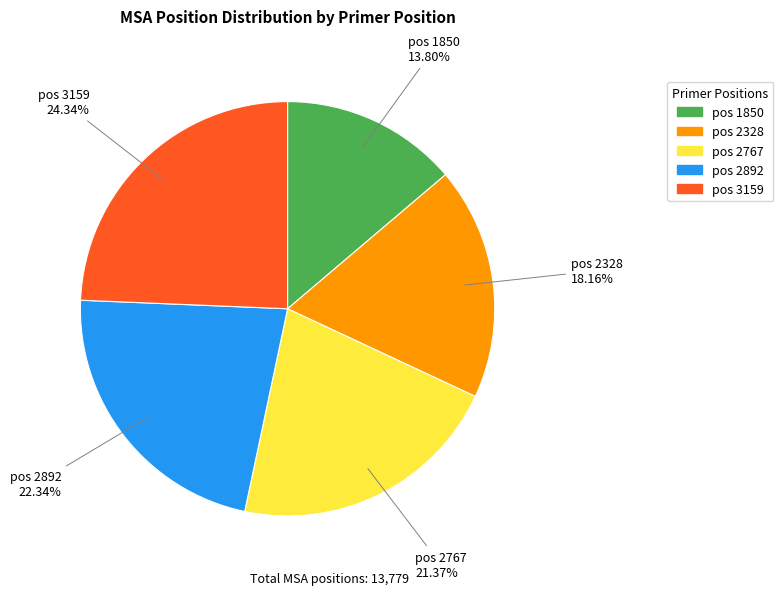

Does any single category account for the majority?

No